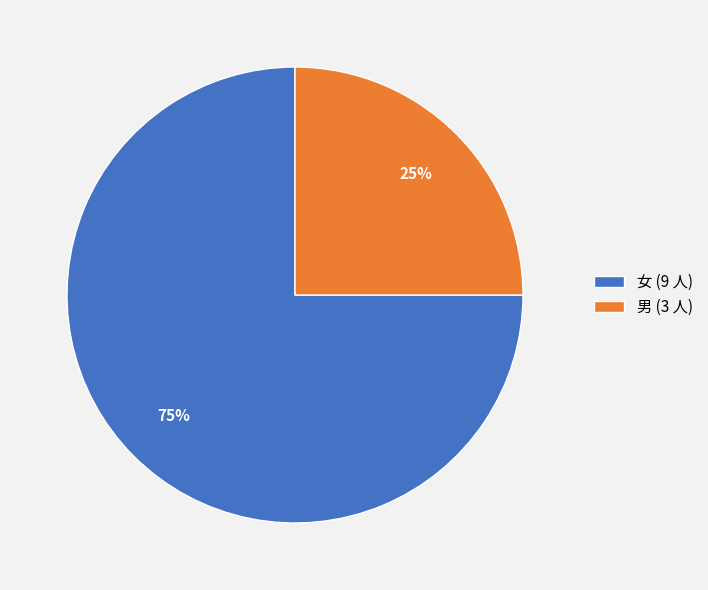

True or false: 男 accounts for 10% of the total.

False